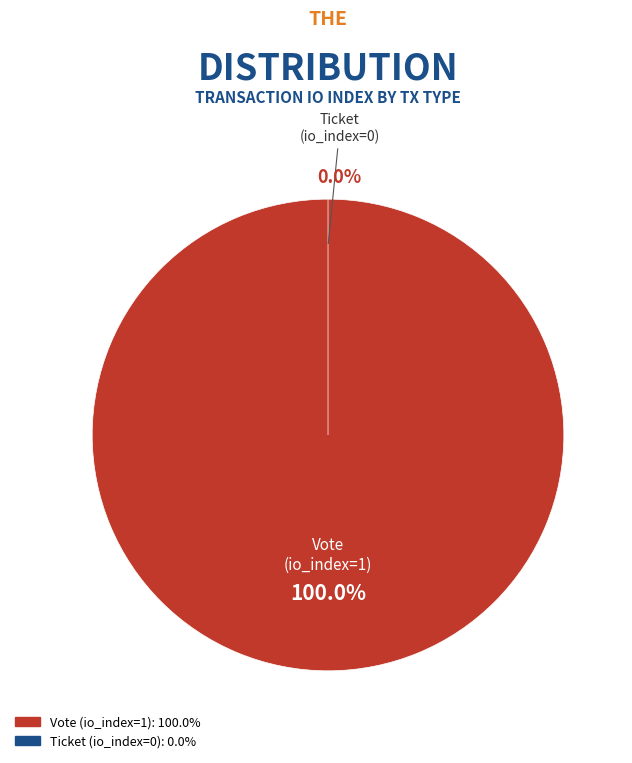

How many segments does this pie chart have?

2